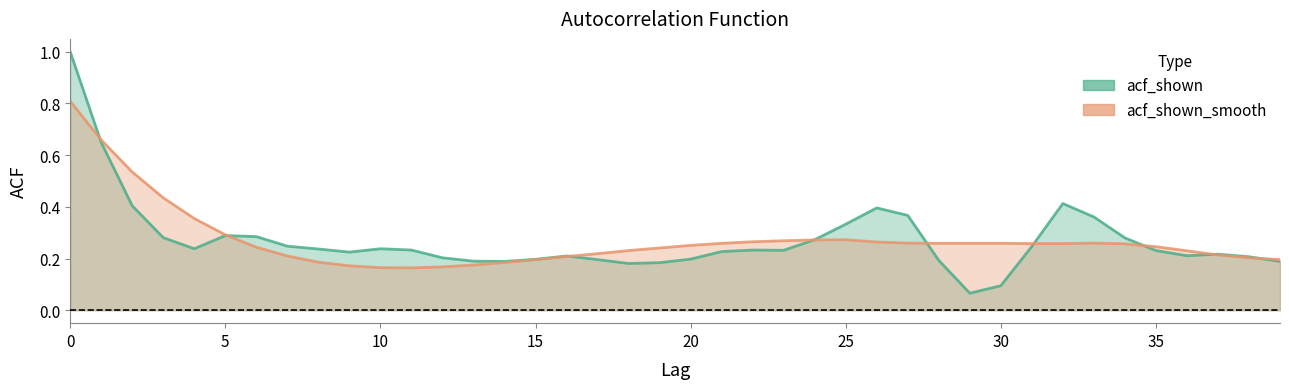

Rank the series by their maximum value, from highest to lowest.

acf_shown, acf_shown_smooth